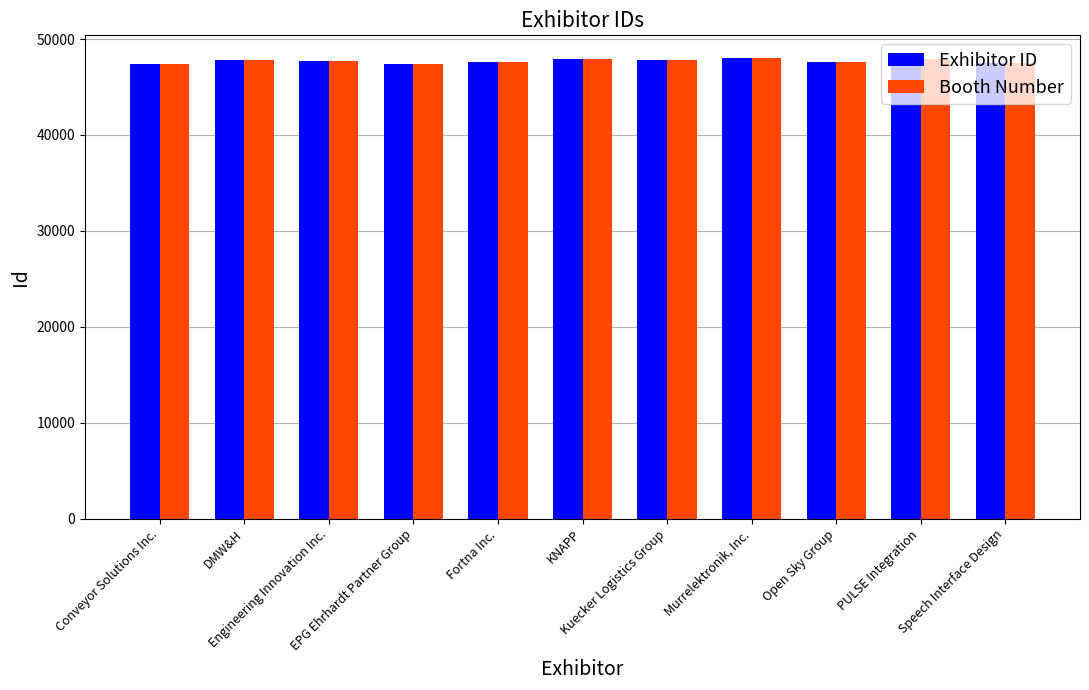

What is the sum of all Exhibitor ID values?

524722